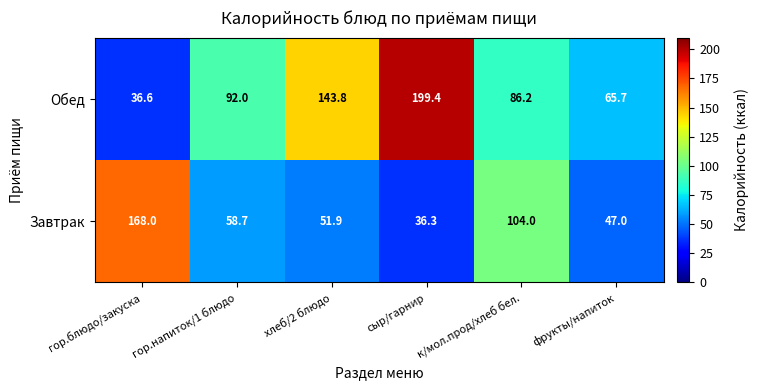

What is the difference between the Обед values at сыр/гарнир and гор.блюдо/закуска?

162.8